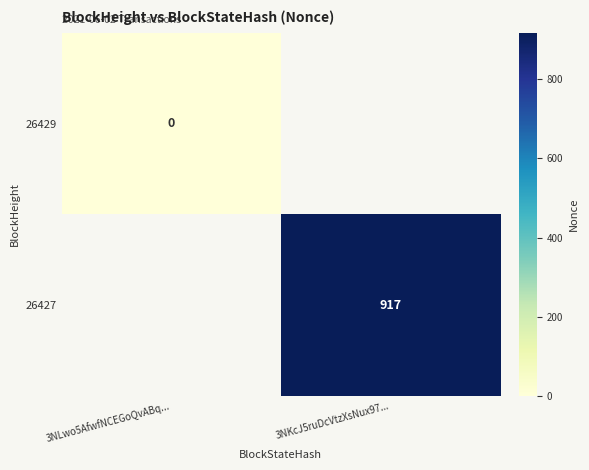

How many series are shown in this chart?

2